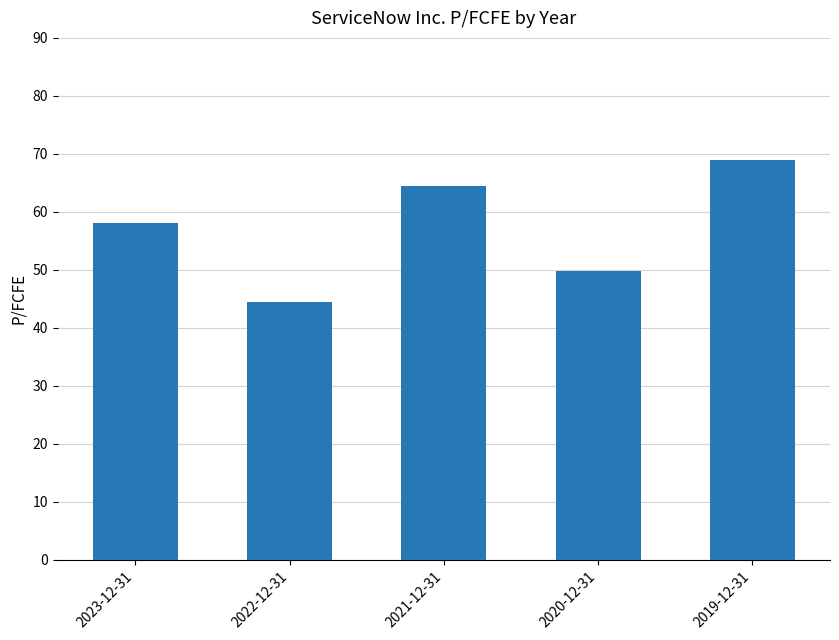

The chart shows a value of 23.9 at 2021-12-31. True or false?

False